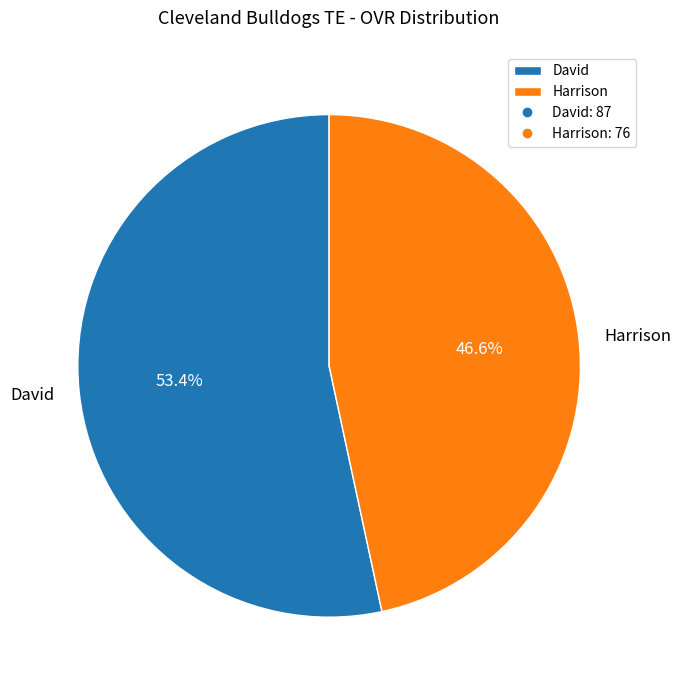

Is there a majority slice in this chart?

Yes